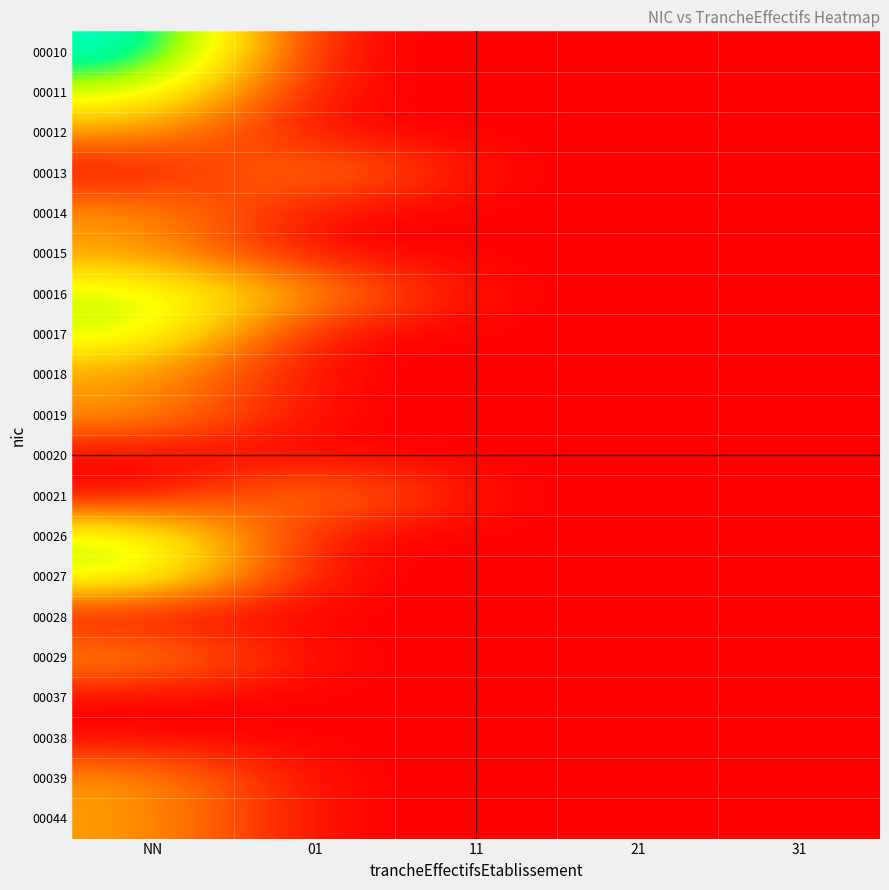

What is the difference between the highest and lowest values at 01?

1